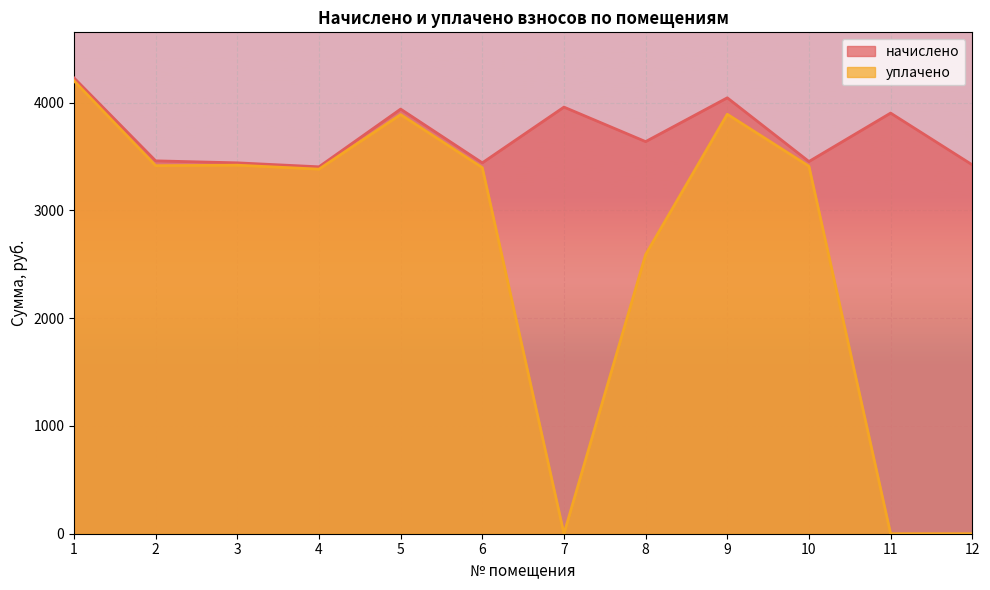

At which category is the sum across all series the highest?

1